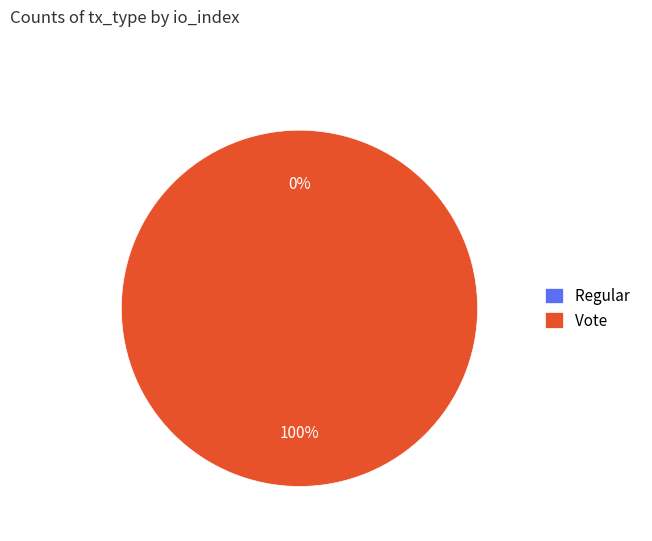

What is the largest slice in the pie chart?

Vote